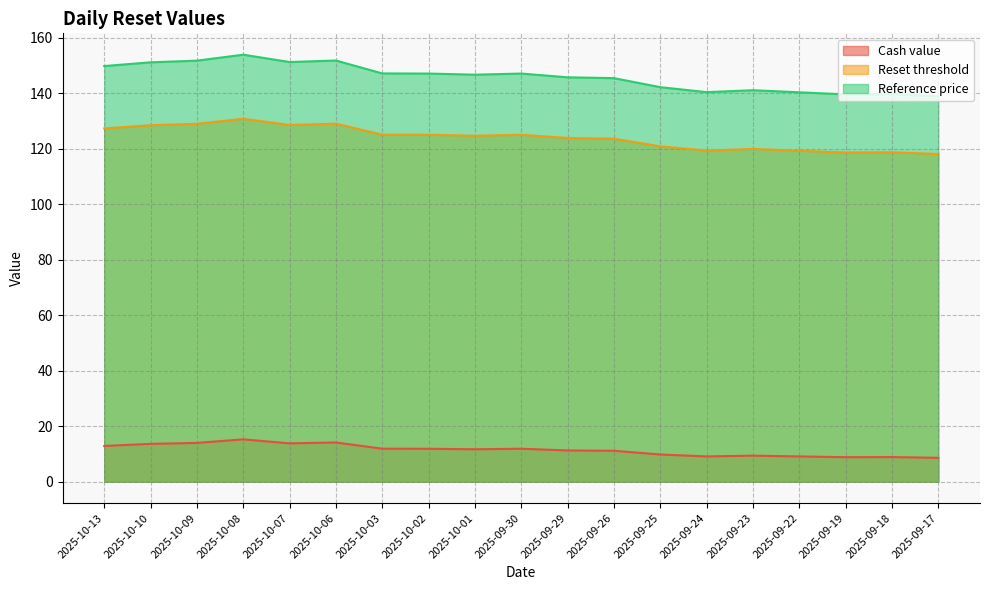

True or false: Reset threshold has a value of 123.8 at 2025-09-29.

True